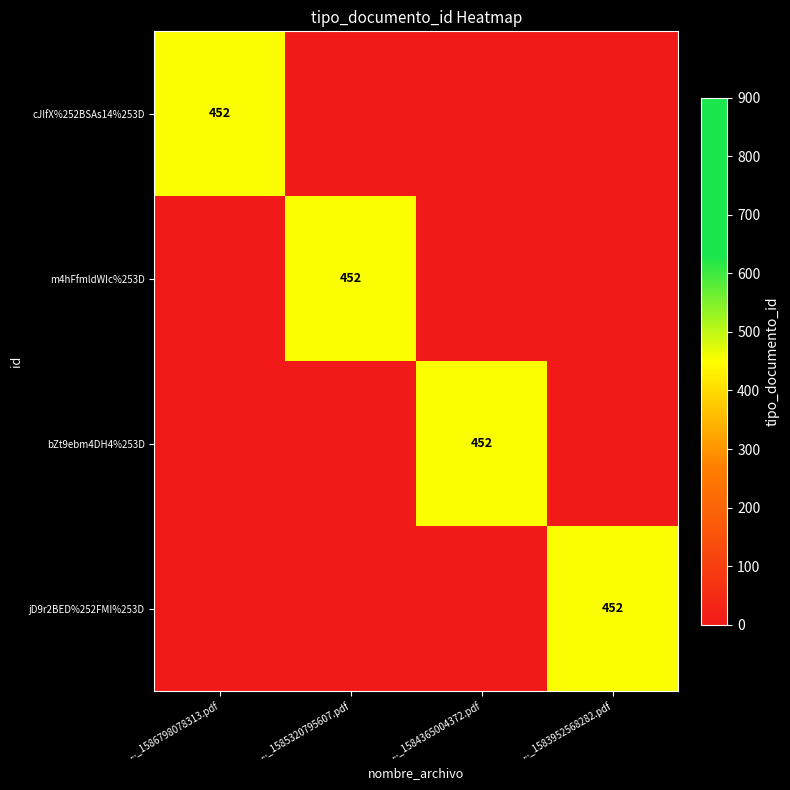

Which label corresponds to the smallest value in the chart?

..._1585320795607.pdf